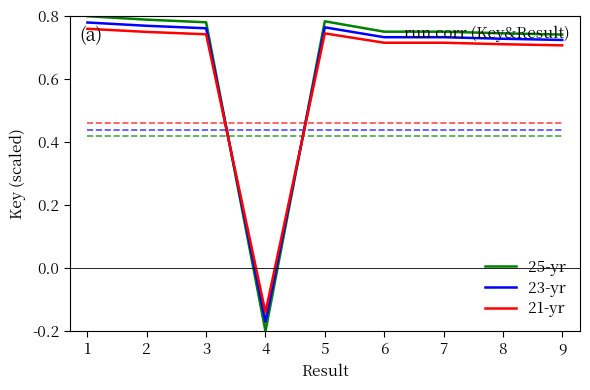

How many times do 25-yr and 21-yr cross each other?

2